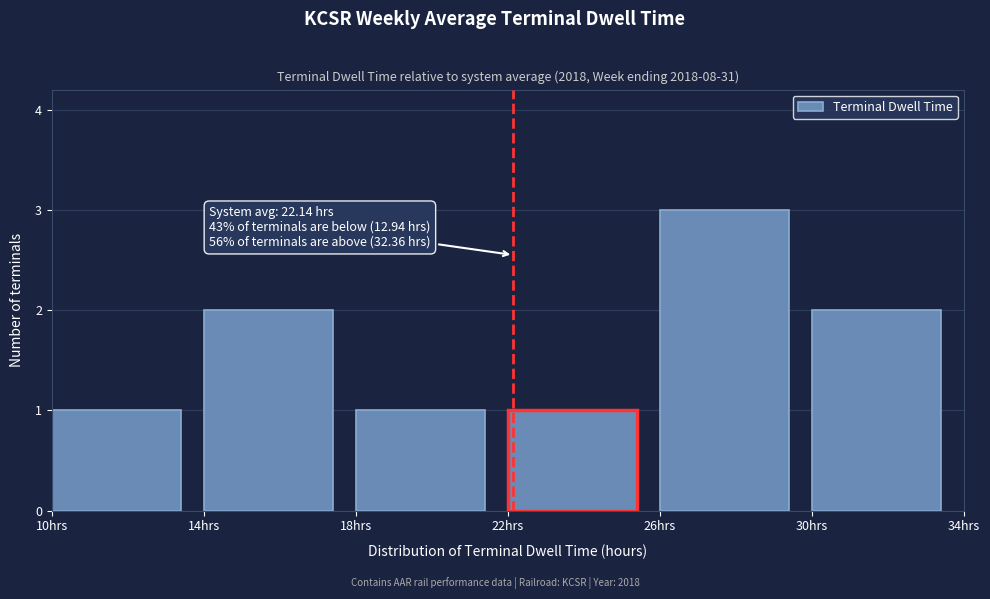

Which range on the x-axis has the tallest bar?

26 to 30